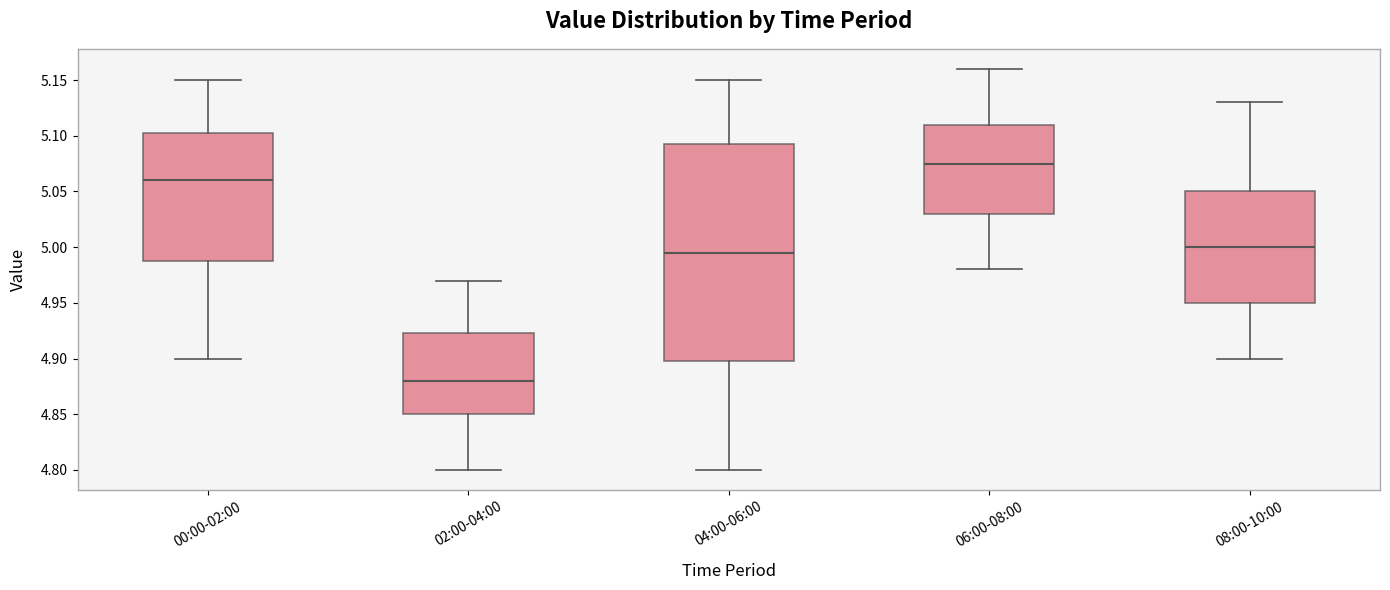

Where does the upper whisker of the box for 06:00-08:00 end on the y-axis? The values are not printed on the chart, so give them approximately, as read against the axis.

5.160